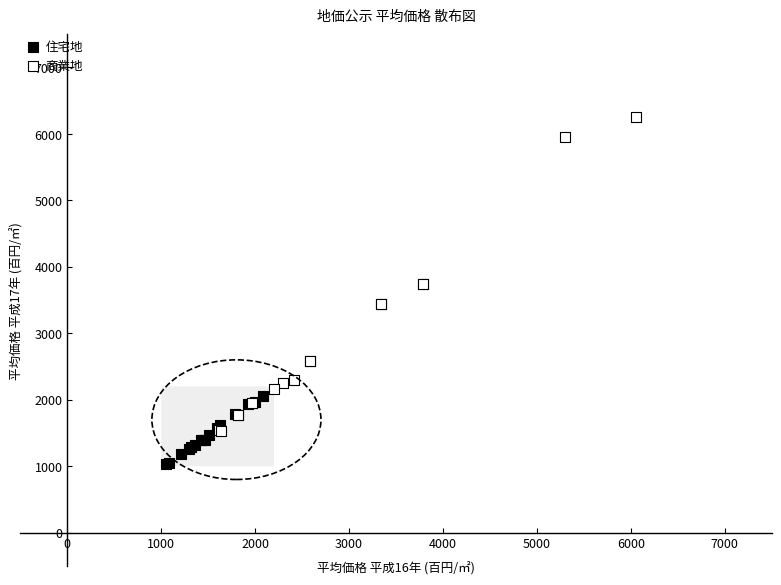

Which series contains the highest Y value?

商業地